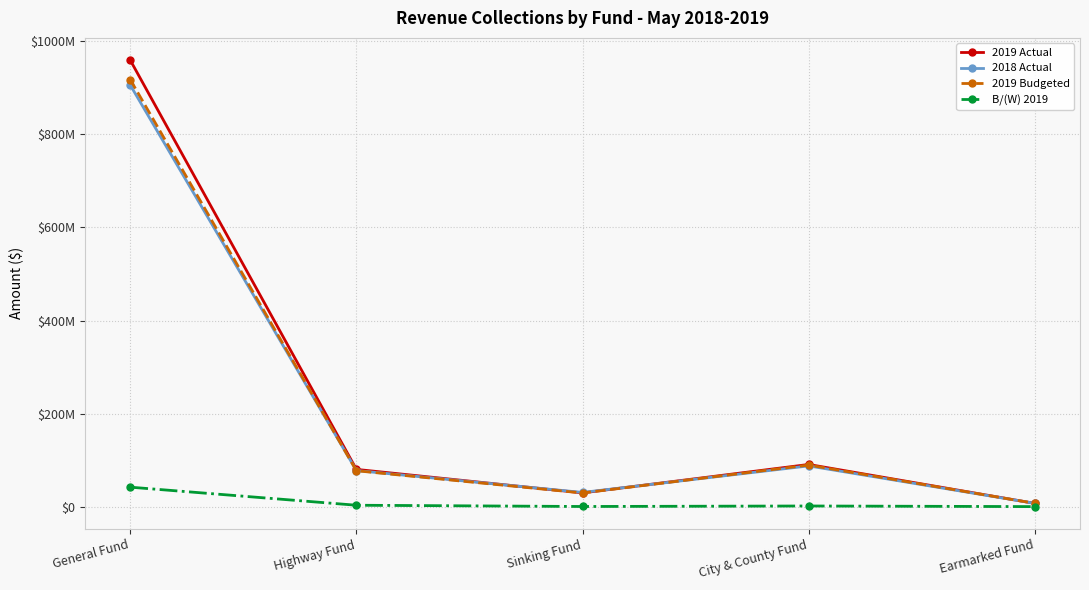

What is the total value across all series at City & County Fund?

268696000